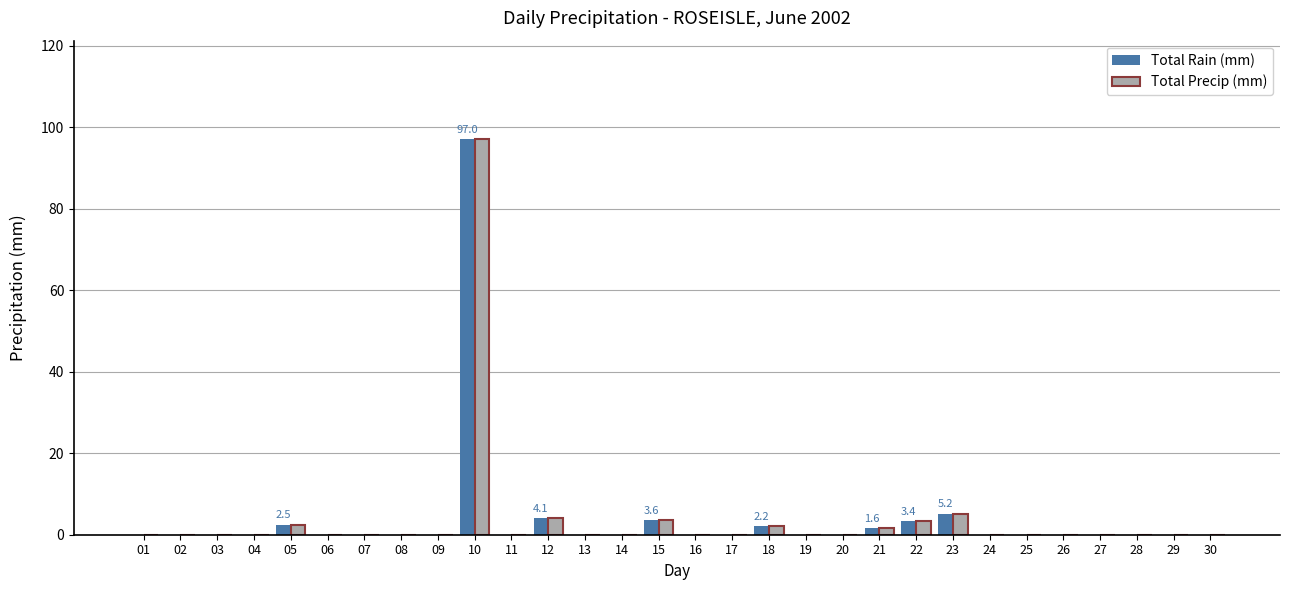

What is the sum of the Total Precip (mm) values at 23 and 12?

9.3